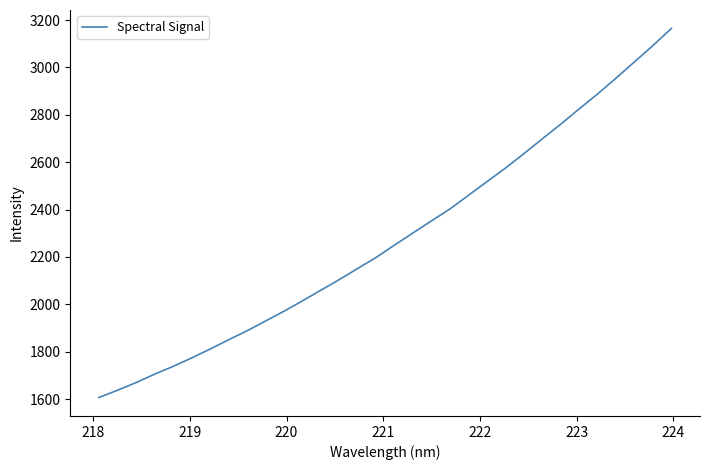

What is the difference between the maximum and minimum values?

1558.2